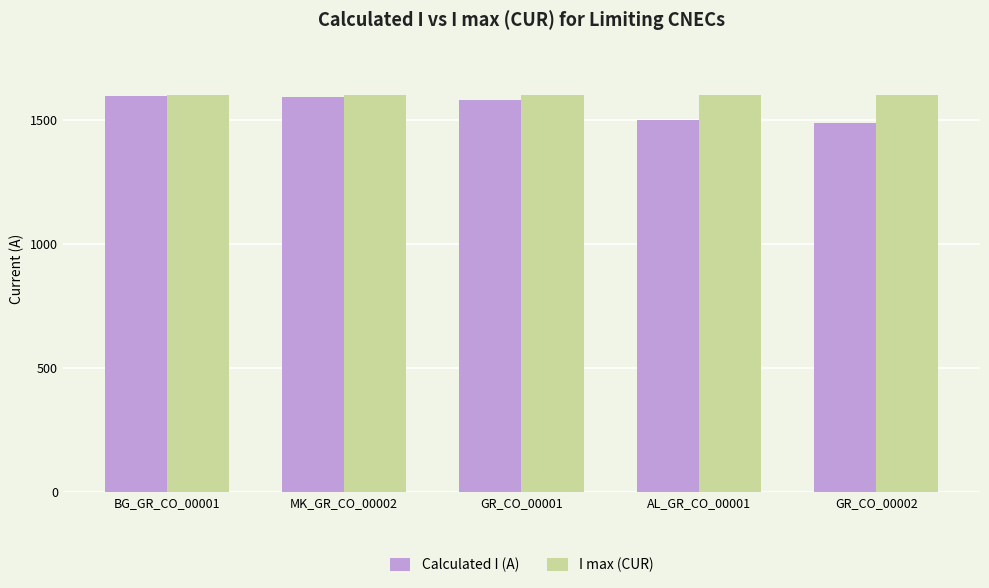

What is the approximate value of I max (CUR) at GR_CO_00002?

1600